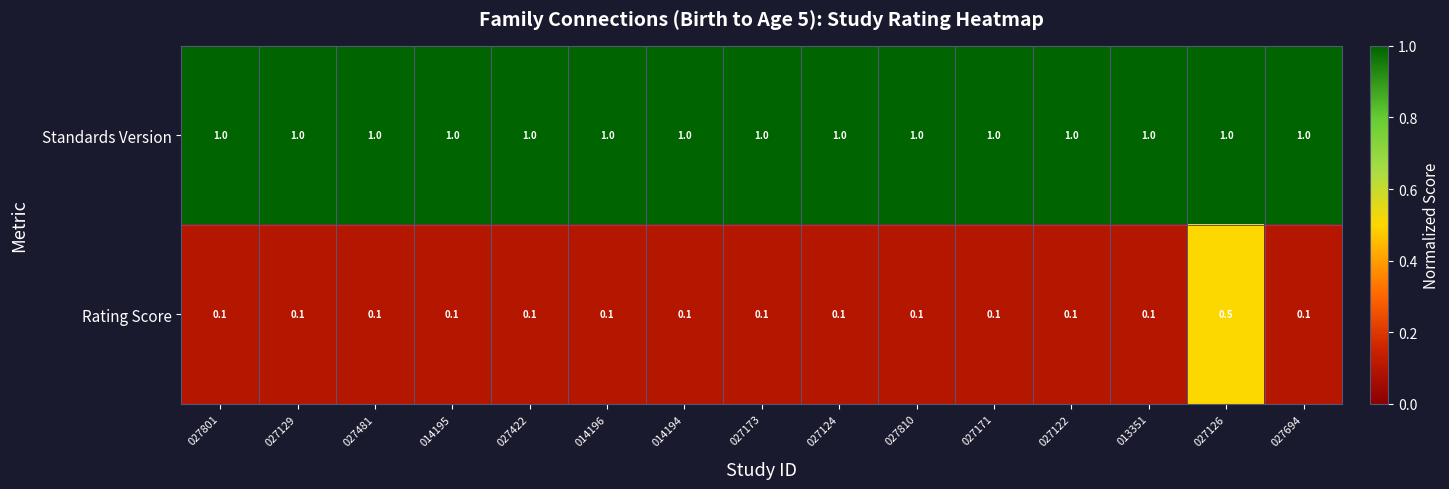

Reading left to right, transcribe all the data shown in this chart.

Standards Version: 1.0	1.0	1.0	1.0	1.0	1.0	1.0	1.0	1.0	1.0	1.0	1.0	1.0	1.0	1.0
Rating Score: 0.1	0.1	0.1	0.1	0.1	0.1	0.1	0.1	0.1	0.1	0.1	0.1	0.1	0.5	0.1